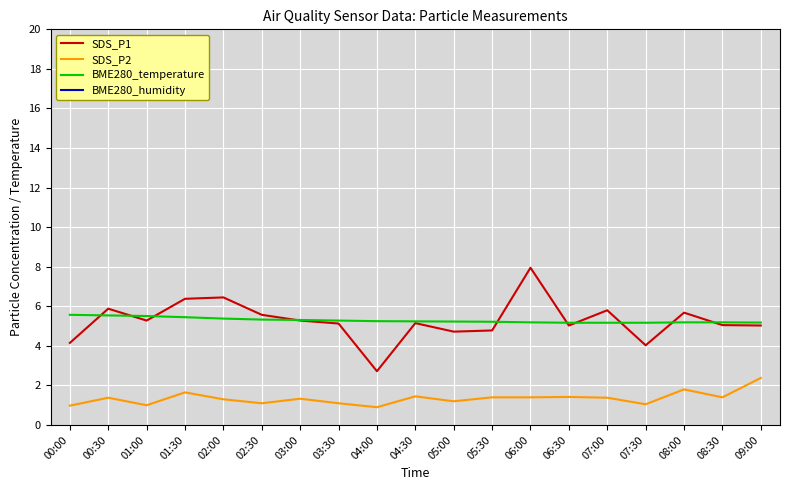

Which category has the highest value in the SDS_P2 series?

09:00